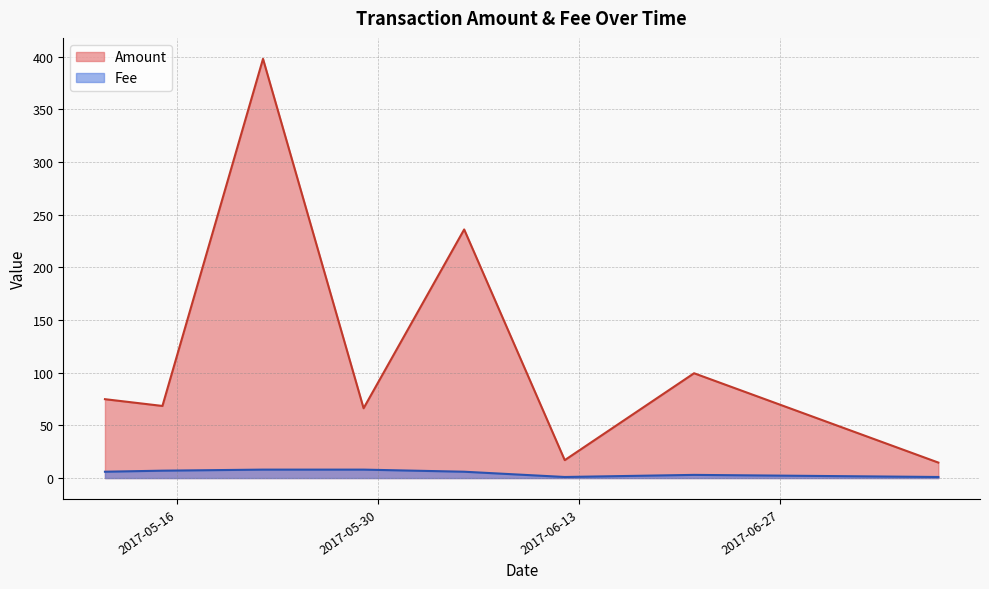

True or false: Fee and Amount intersect in this chart.

False